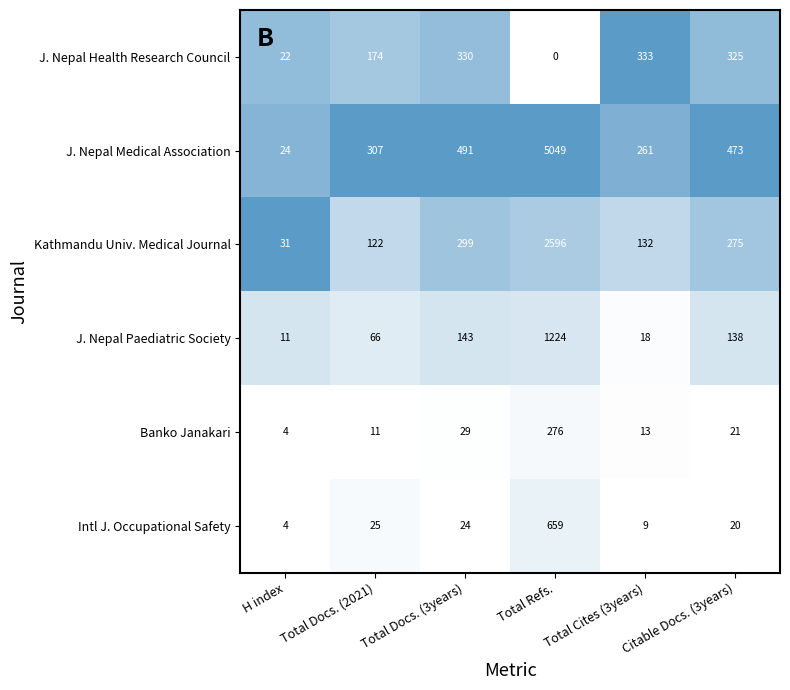

Which category has the lowest value across all series?

Total Refs.